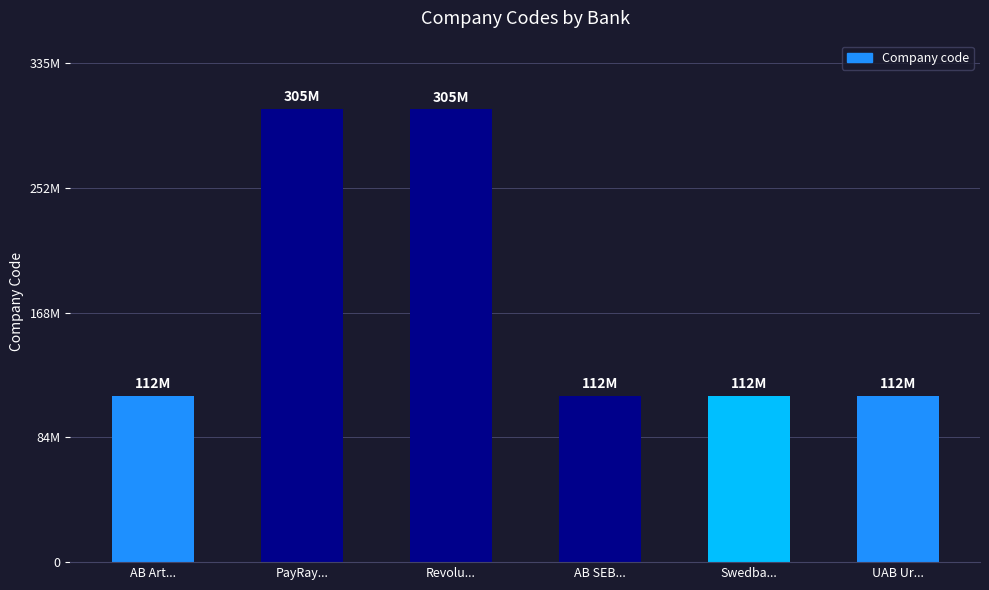

What is the sum of all values?

1057547074